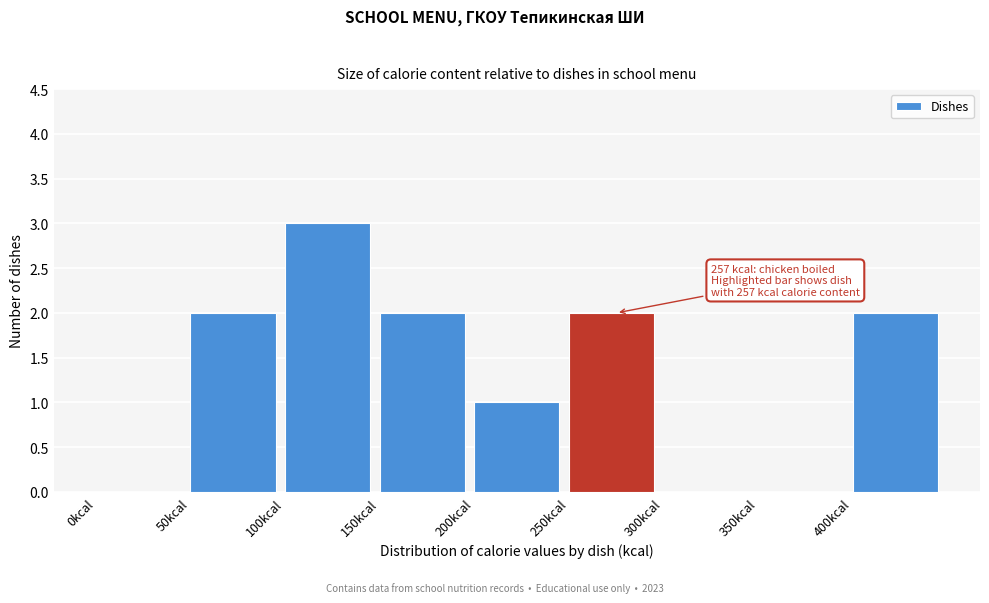

Over which range of the x-axis is the bar tallest?

100 to 150